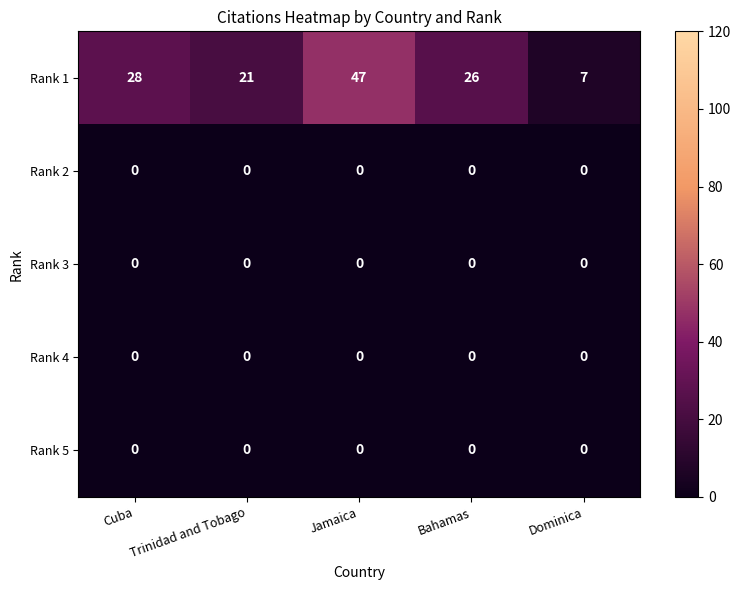

Which series has the widest spread of values?

Rank 1